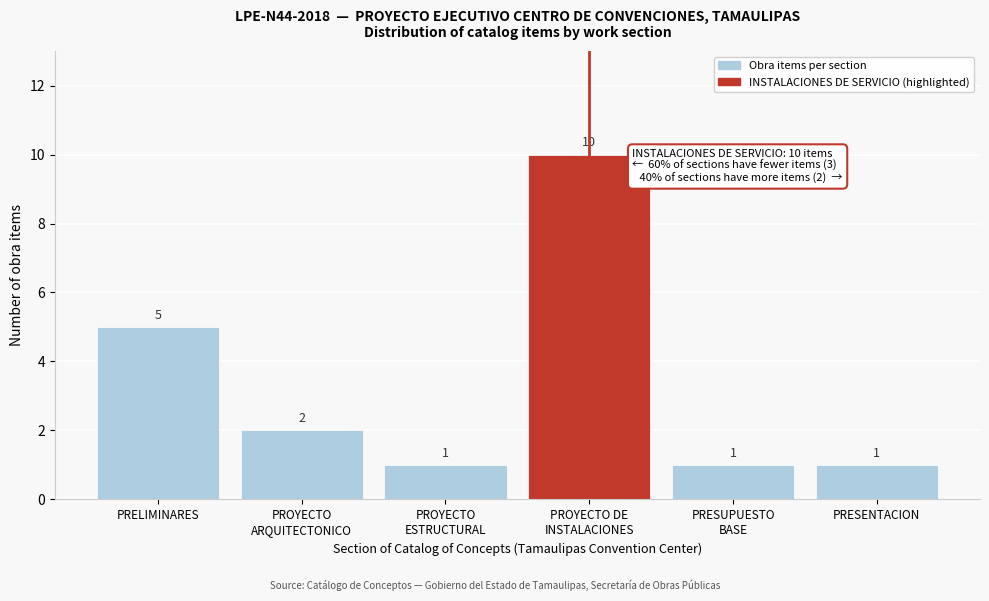

Reading left to right, what are all the values shown in this chart?

5	2	1	10	1	1